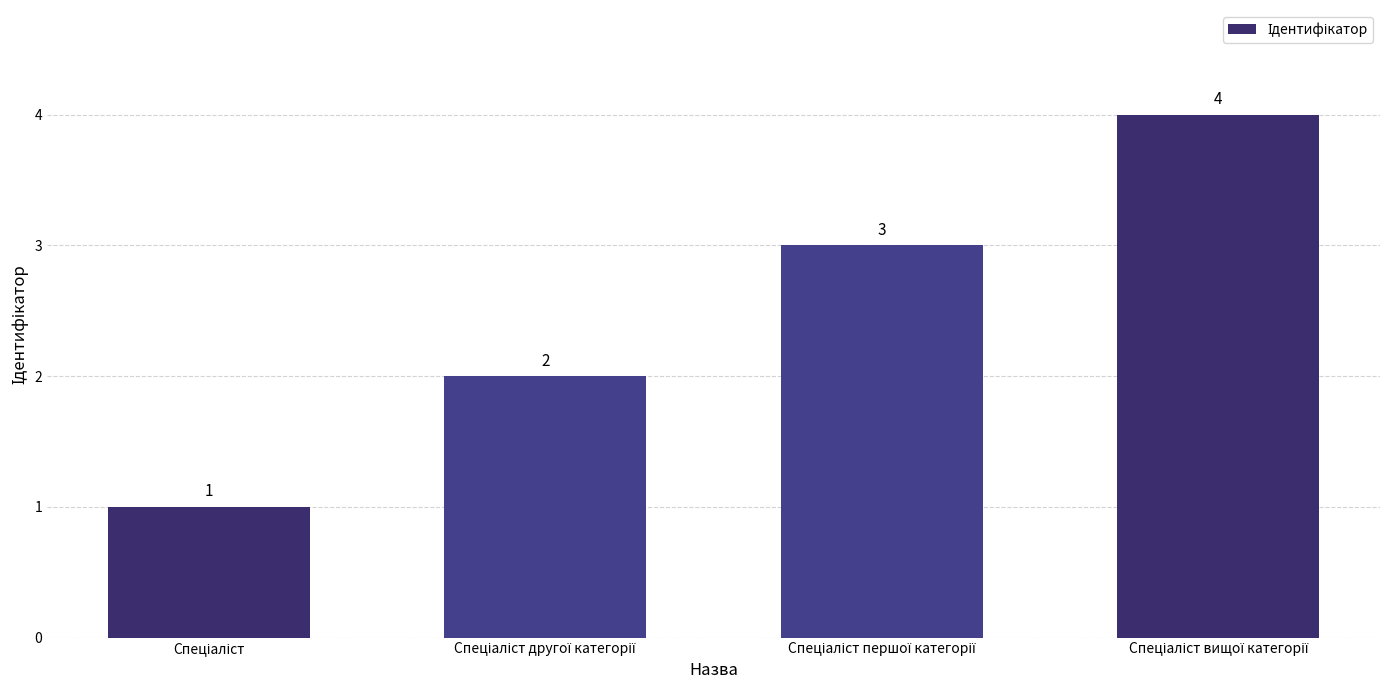

What is the value of the 3rd bar from the left?

3